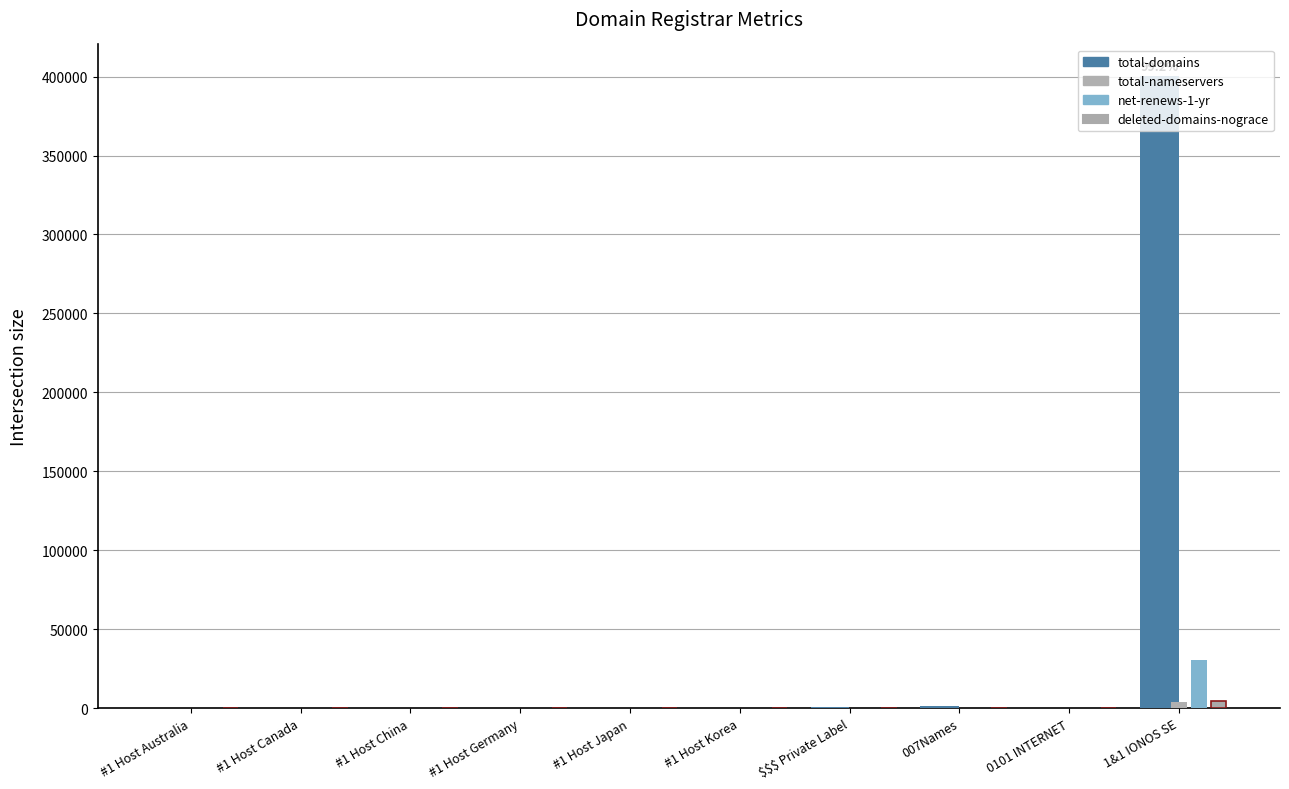

What is the average value of the total-nameservers series?

428